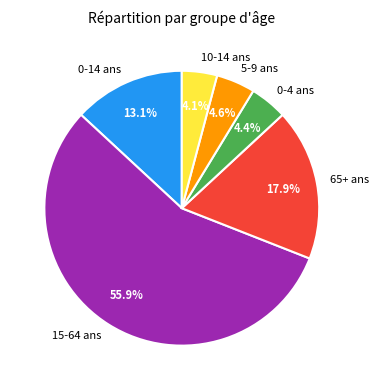

Which category has the biggest portion of the pie?

15-64 ans